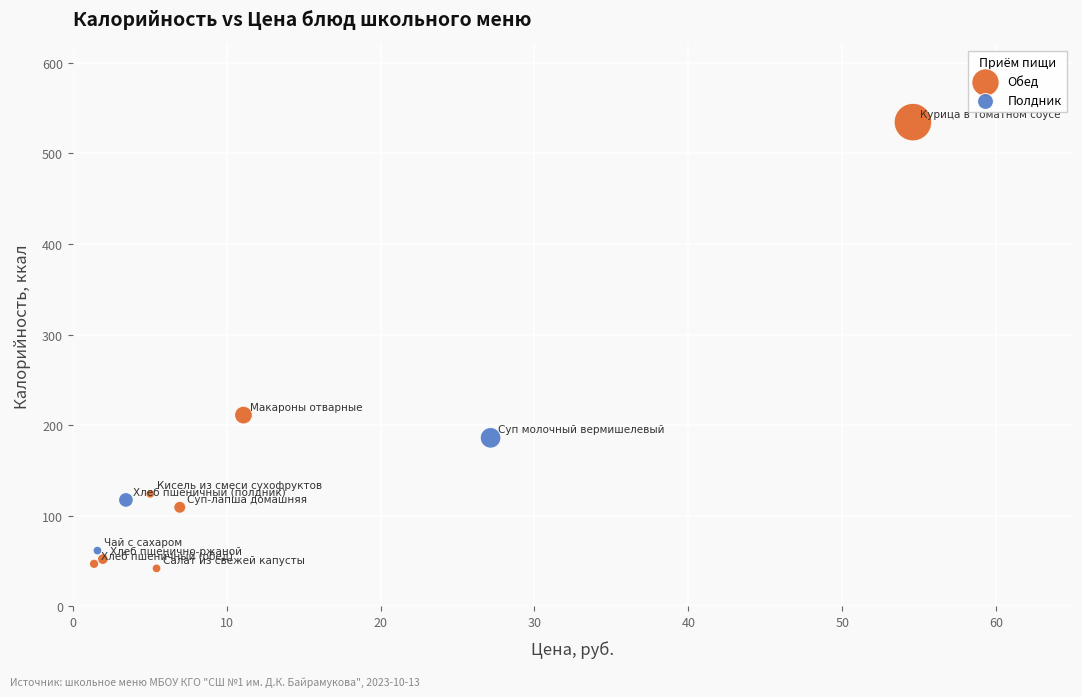

Which series contains the highest Y value?

Обед